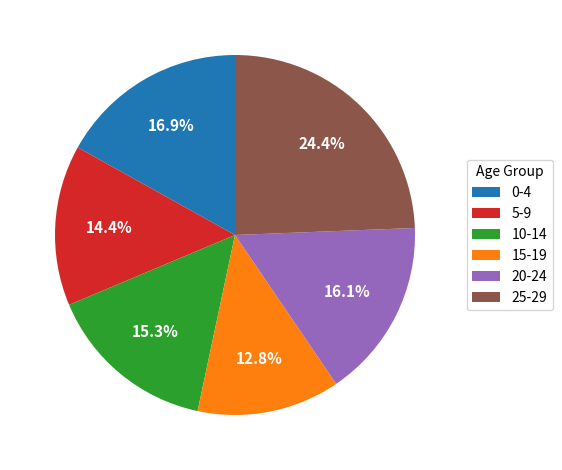

How many segments does this pie chart have?

6